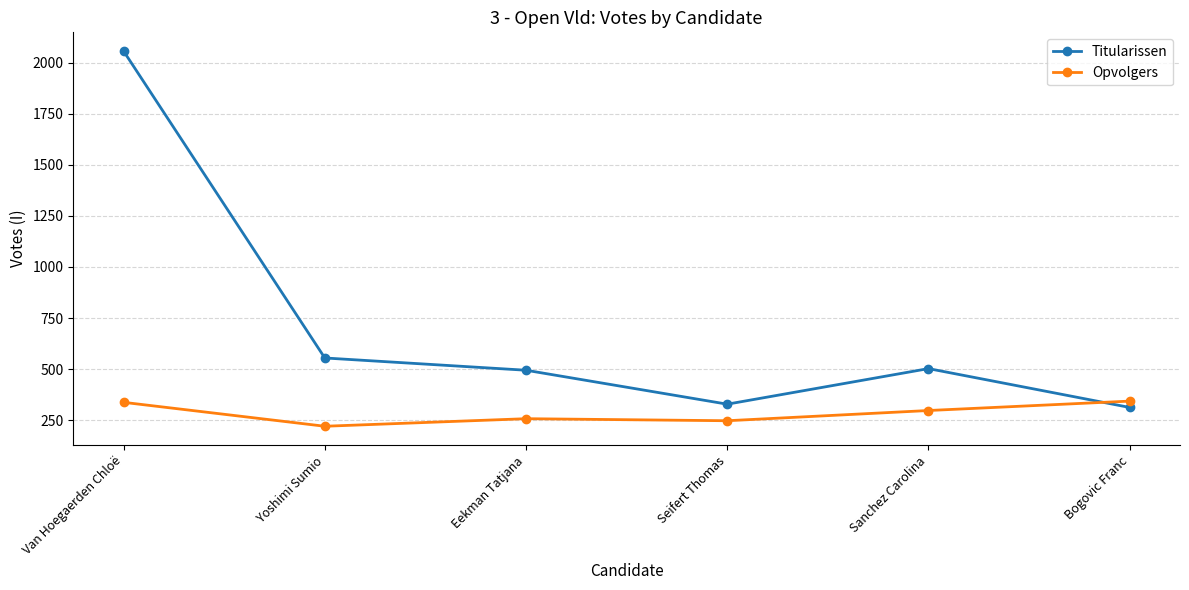

At which category is the sum across all series the highest?

Van Hoegaerden Chloë